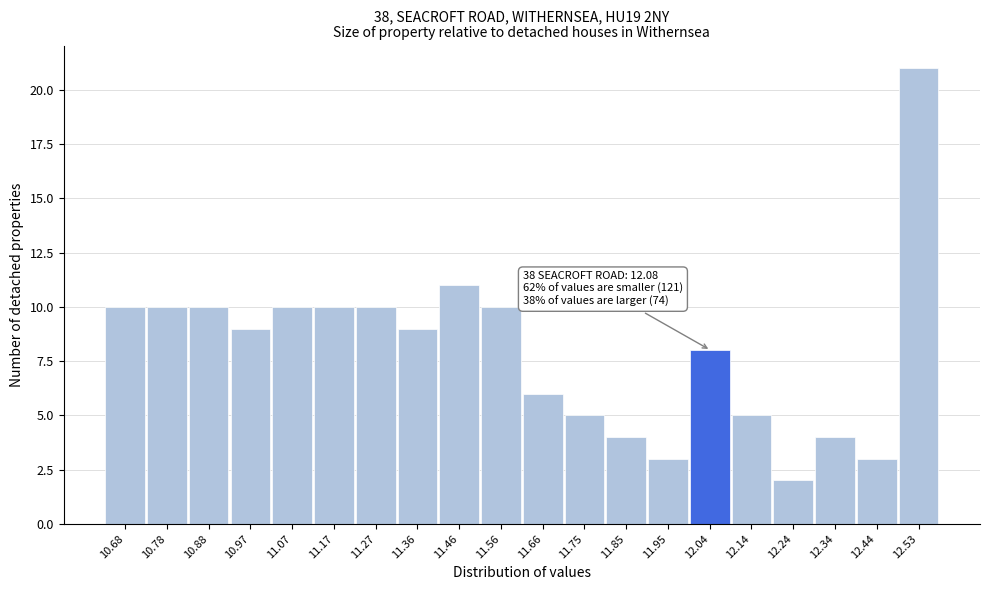

Reading left to right, extract all data points from this chart.

10.68=10	10.78=10	10.88=10	10.97=9	11.07=10	11.17=10	11.27=10	11.36=9	11.46=11	11.56=10	11.66=6	11.75=5	11.85=4	11.95=3	12.04=8	12.14=5	12.24=2	12.34=4	12.44=3	12.53=21